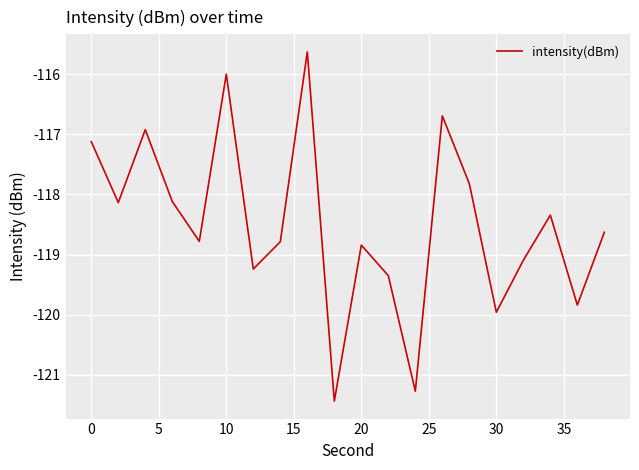

What is the difference between the maximum and minimum values?

5.8